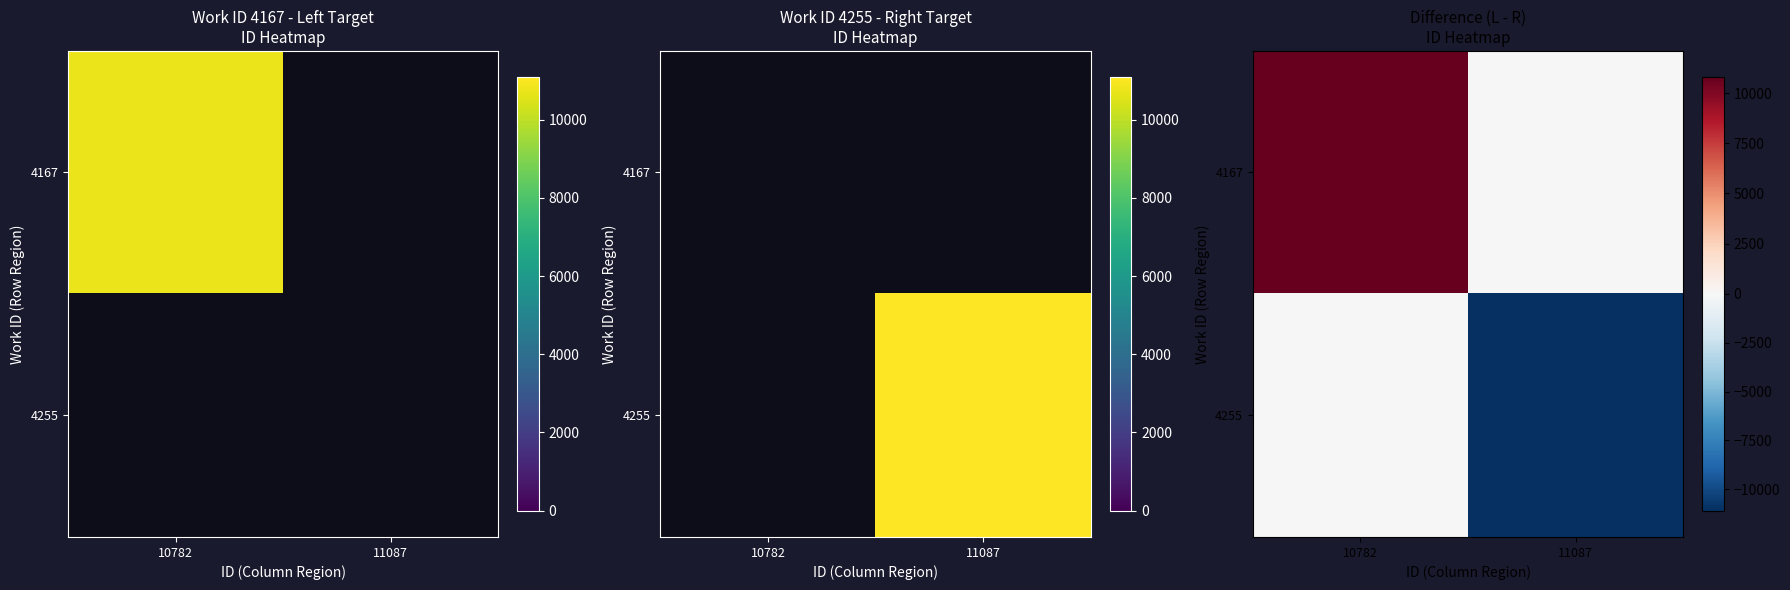

At which label is 4167 closest to 5391?

10782